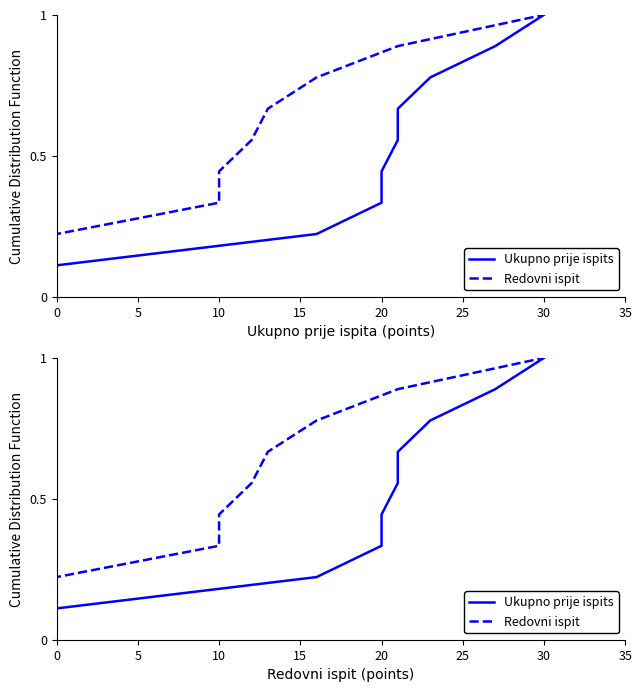

Reading left to right, what are all the values shown in this chart?

Ukupno prije ispits: 0.1	0.2	0.3	0.4	0.6	0.7	0.8	0.9	1.0
Redovni ispit: 0.1	0.2	0.3	0.4	0.6	0.7	0.8	0.9	1.0